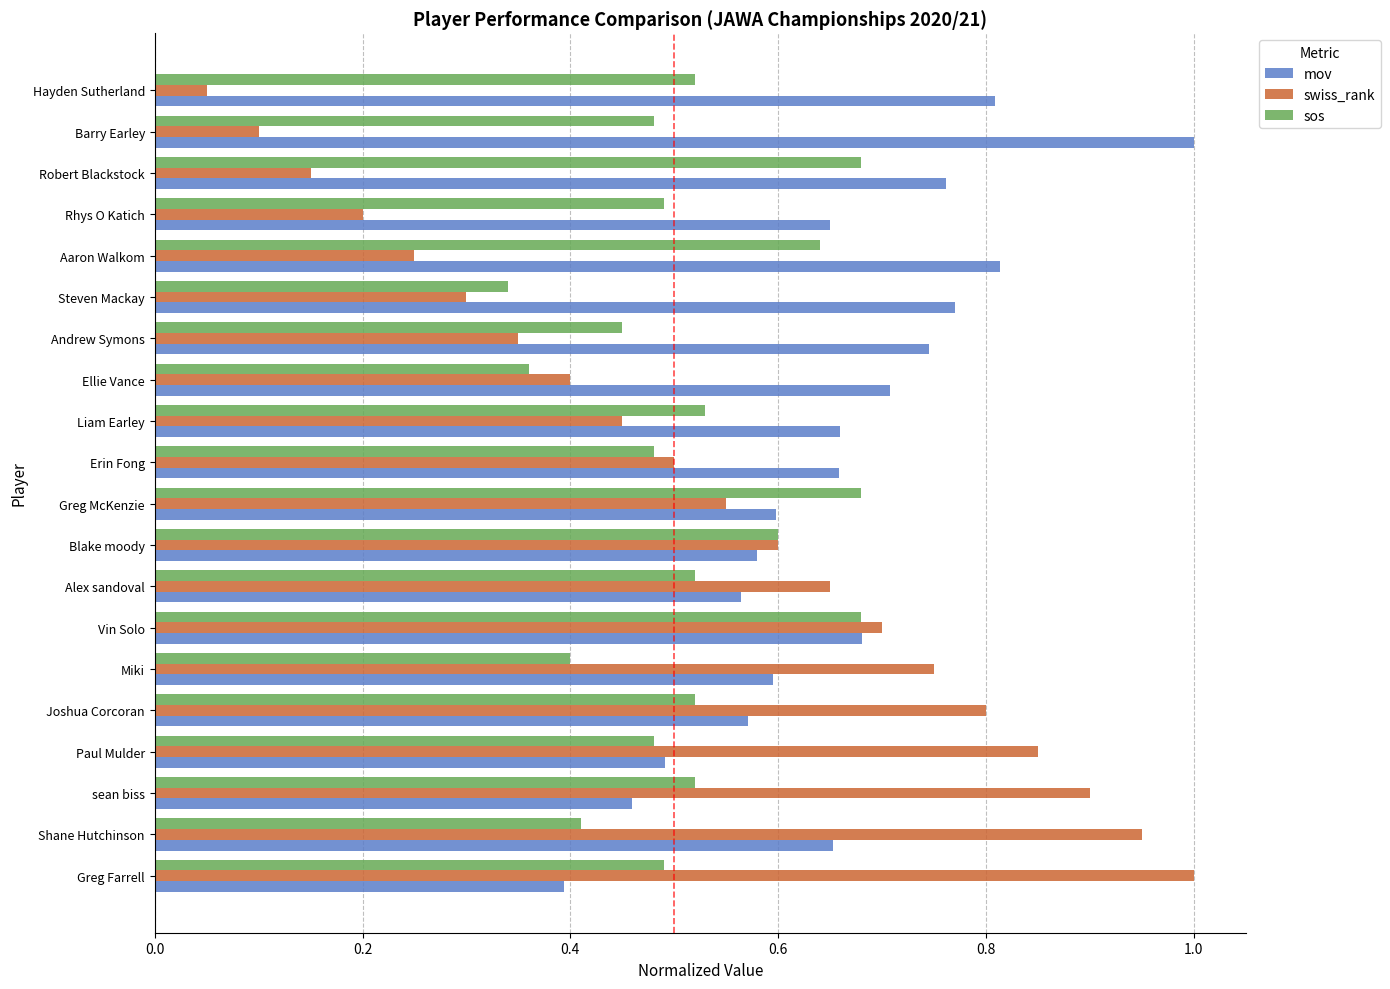

List the labels in order of swiss_rank value, largest first.

Greg Farrell, Shane Hutchinson, sean biss, Paul Mulder, Joshua Corcoran, Miki, Vin Solo, Alex sandoval, Blake moody, Greg McKenzie, Erin Fong, Liam Earley, Ellie Vance, Andrew Symons, Steven Mackay, Aaron Walkom, Rhys O Katich, Robert Blackstock, Barry Earley, Hayden Sutherland